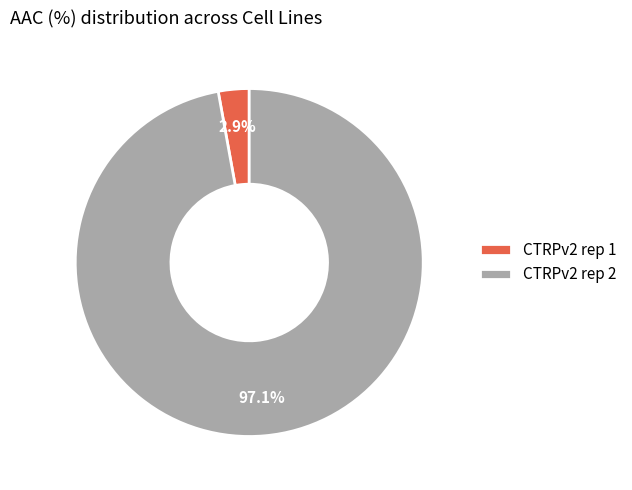

Which category has the biggest portion of the pie?

CTRPv2 rep 2